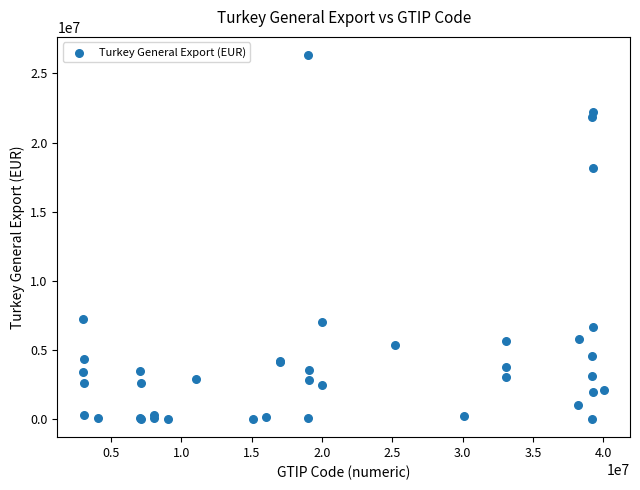

What Y value in the scatter plot is closest to 13163802?

18183786.7